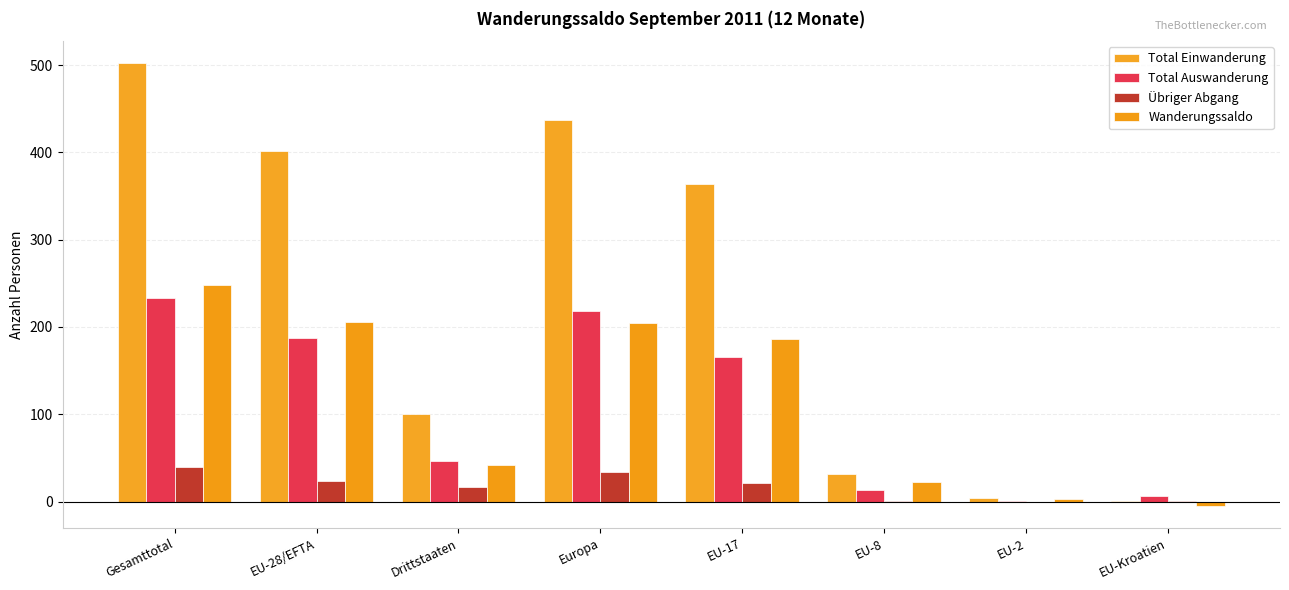

What is the difference between the maximum and minimum values in the Übriger Abgang series?

40